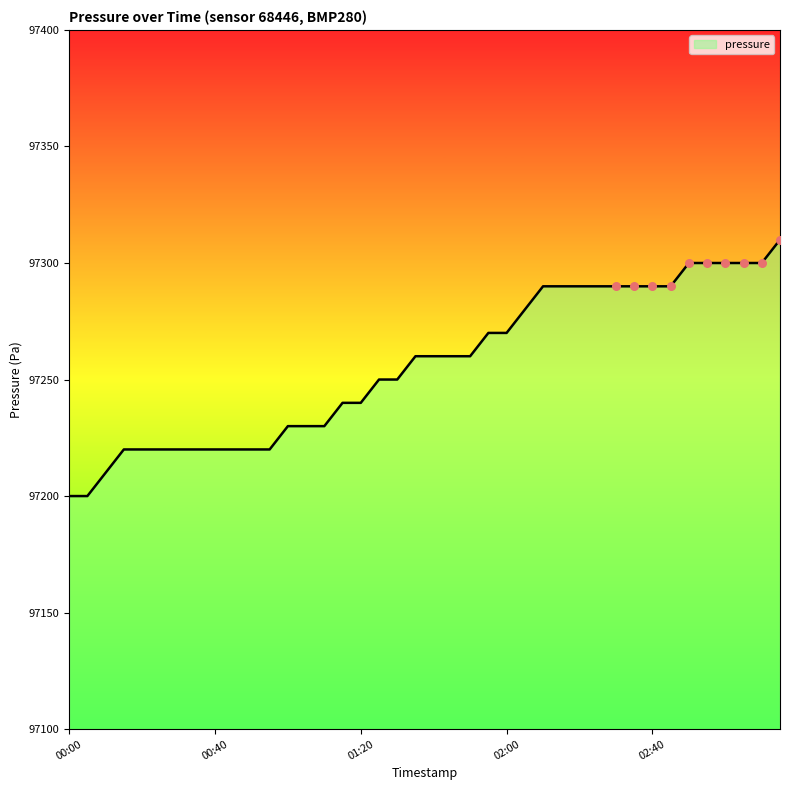

What is the minimum value shown in the chart?

97200